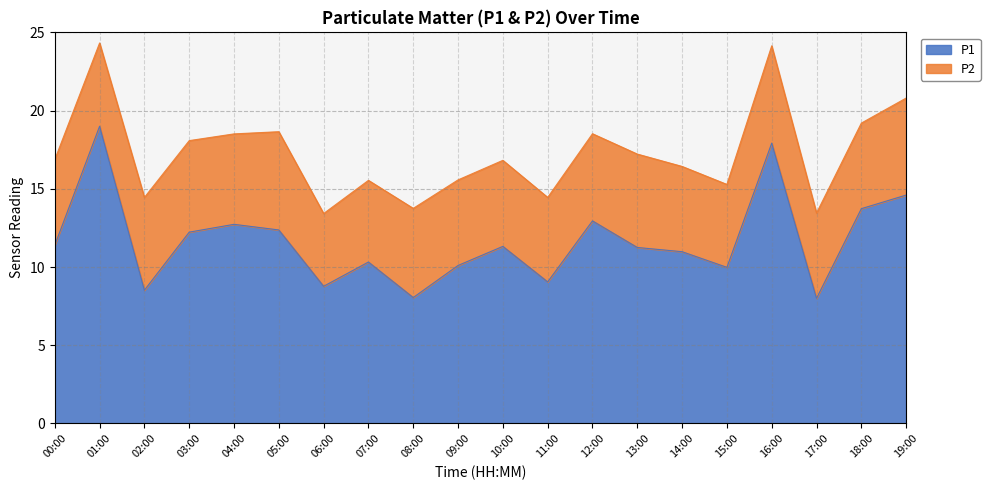

Reading left to right, what are all the values shown in this chart?

00:00=11.4	01:00=19.0	02:00=8.5	03:00=12.2	04:00=12.7	05:00=12.4	06:00=8.8	07:00=10.3	08:00=8.1	09:00=10.1	10:00=11.3	11:00=9.1	12:00=12.9	13:00=11.2	14:00=11.0	15:00=10.0	16:00=17.9	17:00=8.0	18:00=13.7	19:00=14.6